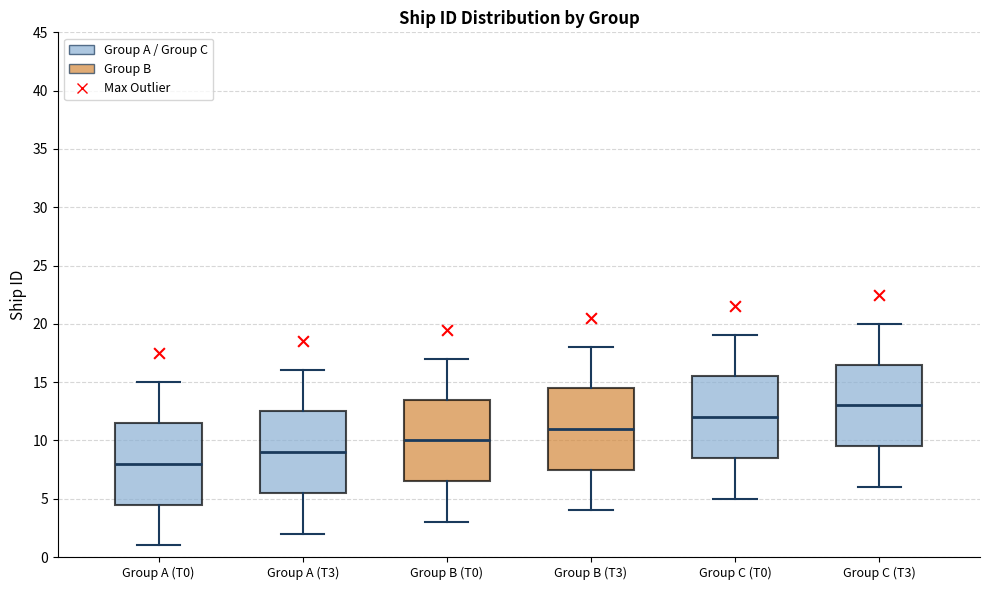

Where is the lower edge of the box for Group B (T3) on the y-axis? The values are not printed on the chart, so give them approximately, as read against the axis.

7.5